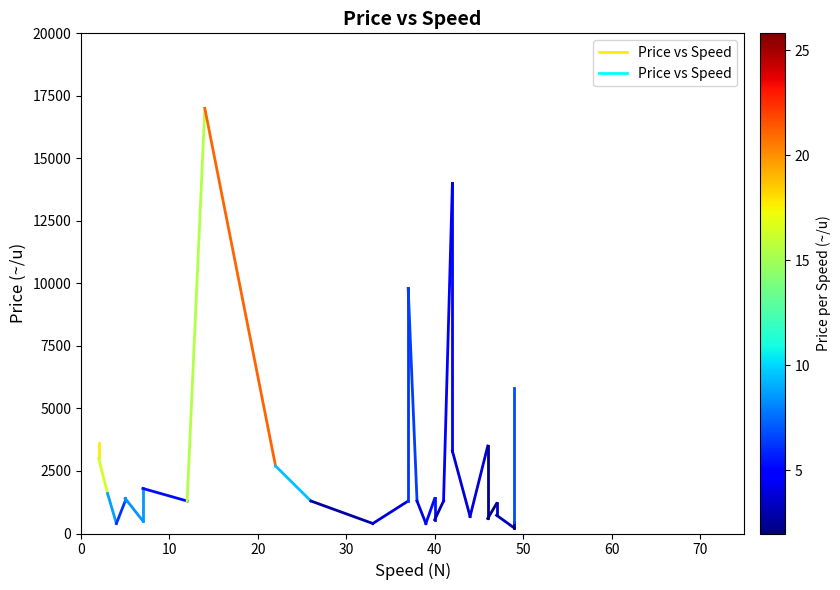

Does the chart display data point markers on the line(s)?

No